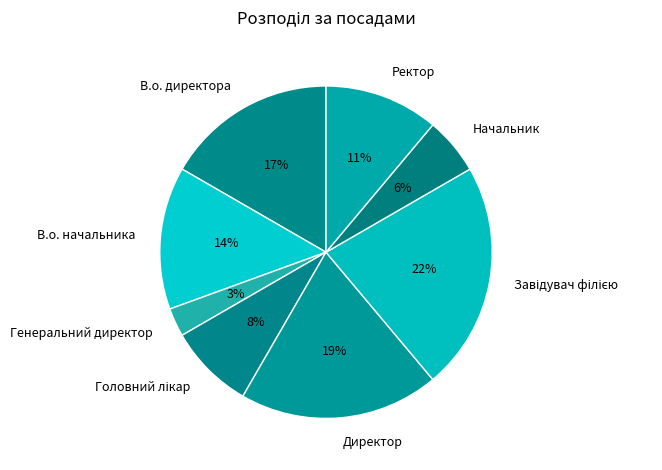

What percentage is the В.о. начальника slice, to the nearest percent?

14%